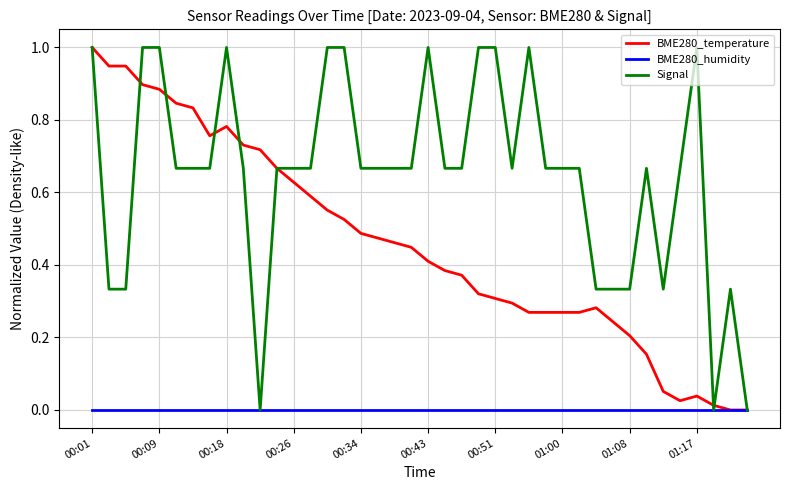

Which series has the largest total across all categories?

Signal